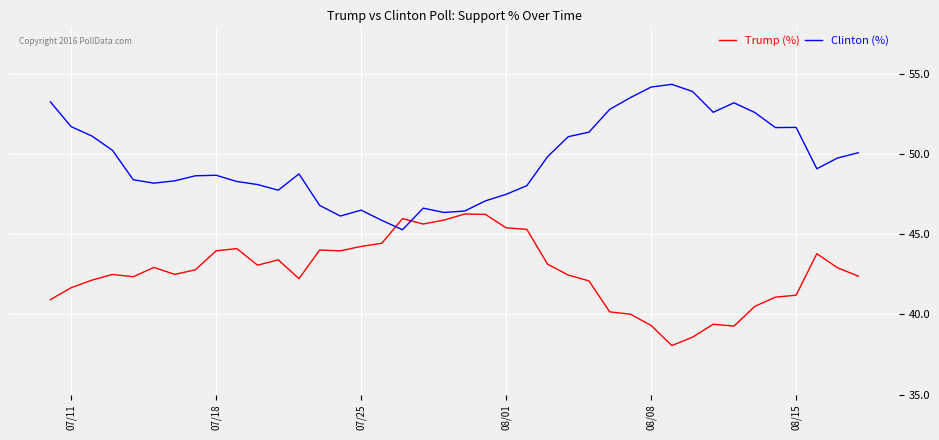

What is the smallest value displayed?

38.1